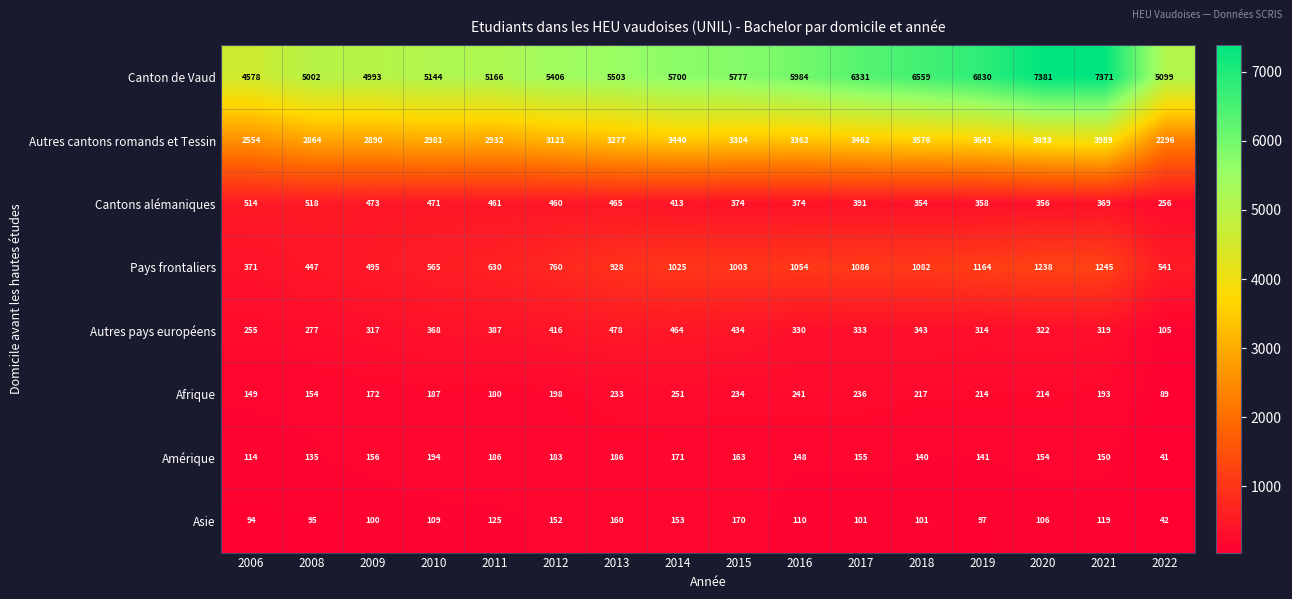

The Autres cantons romands et Tessin series shows 3277 at 2013. True or false?

True